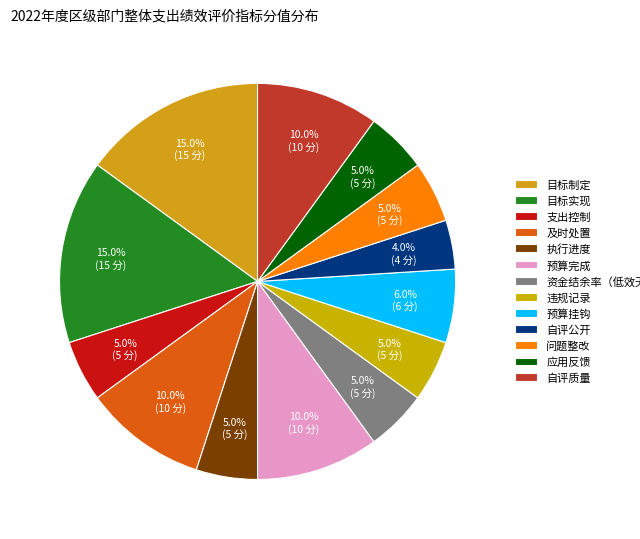

What is the largest slice in the pie chart?

目标制定